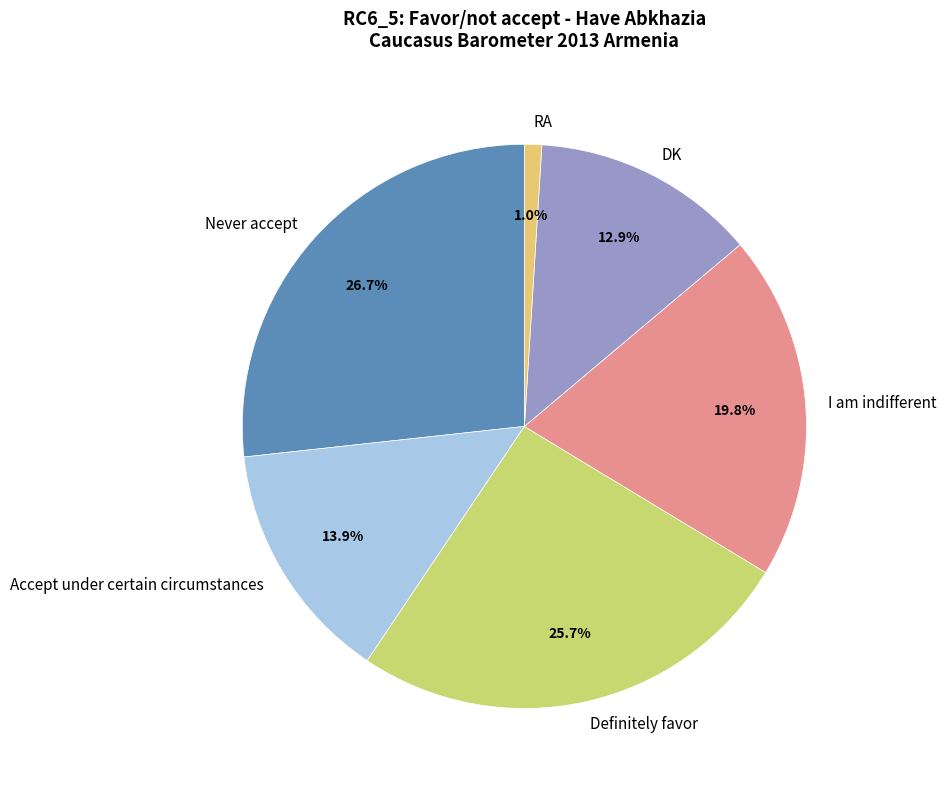

Rank the categories by value from highest to lowest.

Never accept, Definitely favor, I am indifferent, Accept under certain circumstances, DK, RA